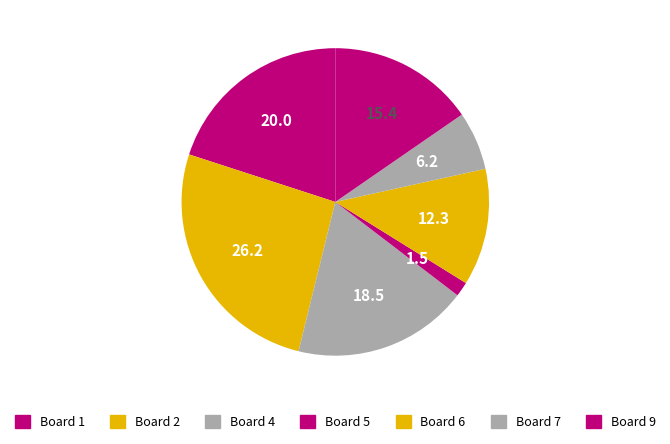

How many slices are in this pie chart?

7